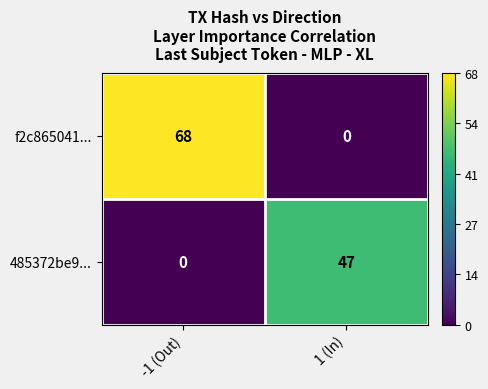

What is the difference between the highest and lowest values at -1 (Out)?

68